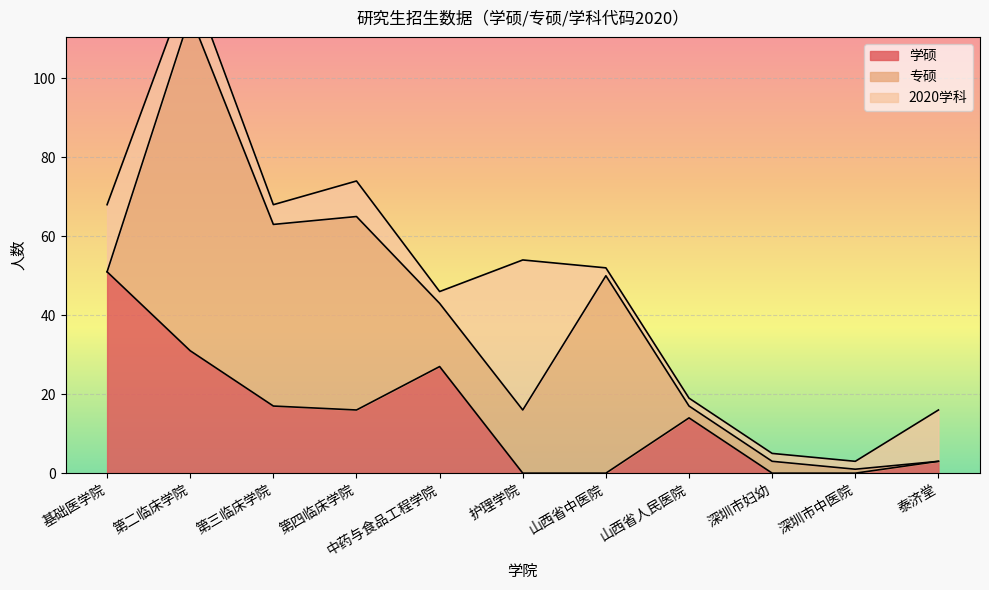

Which series ends up on top after the final intersection of 专硕 and 学硕?

学硕